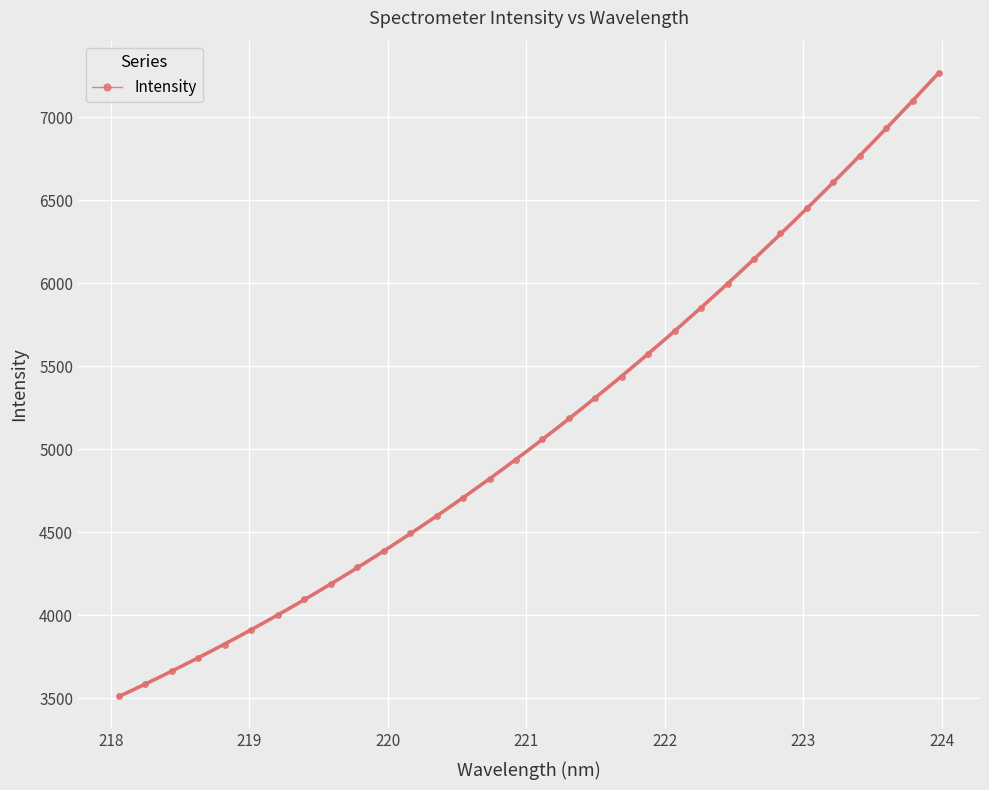

What is the value of the Intensity point at the 11th from the left?

4389.0